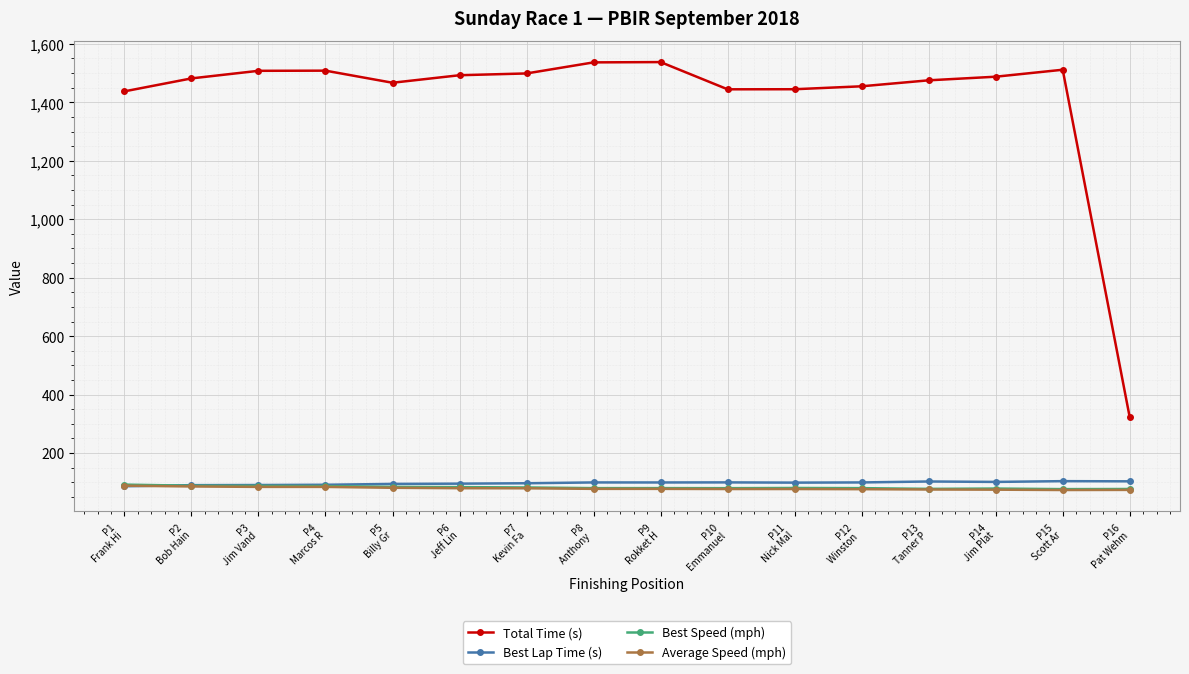

How many intersections are there between Average Speed (mph) and Best Lap Time (s)?

1